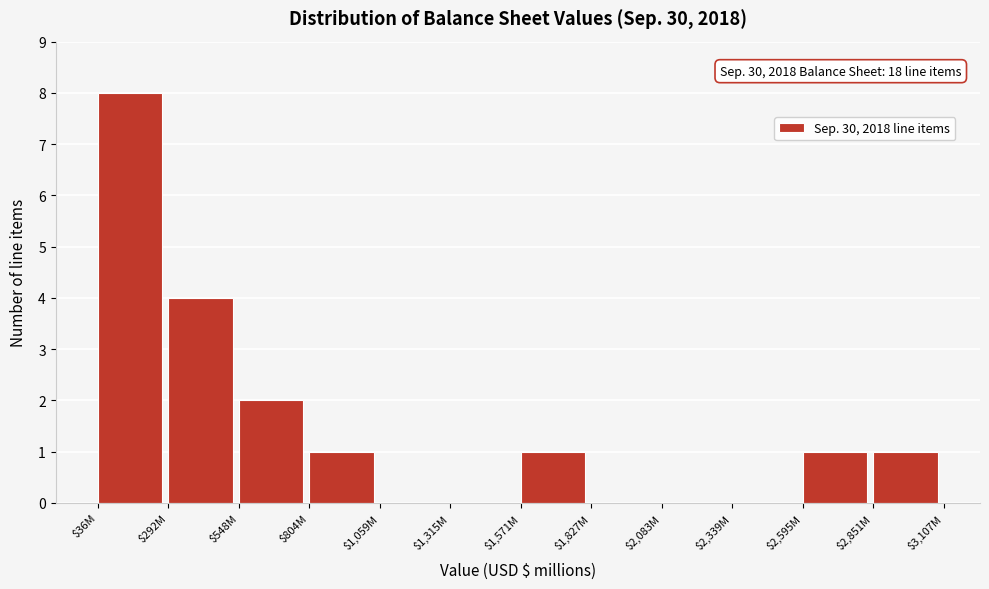

At which category does the chart reach its peak across all series?

$36M